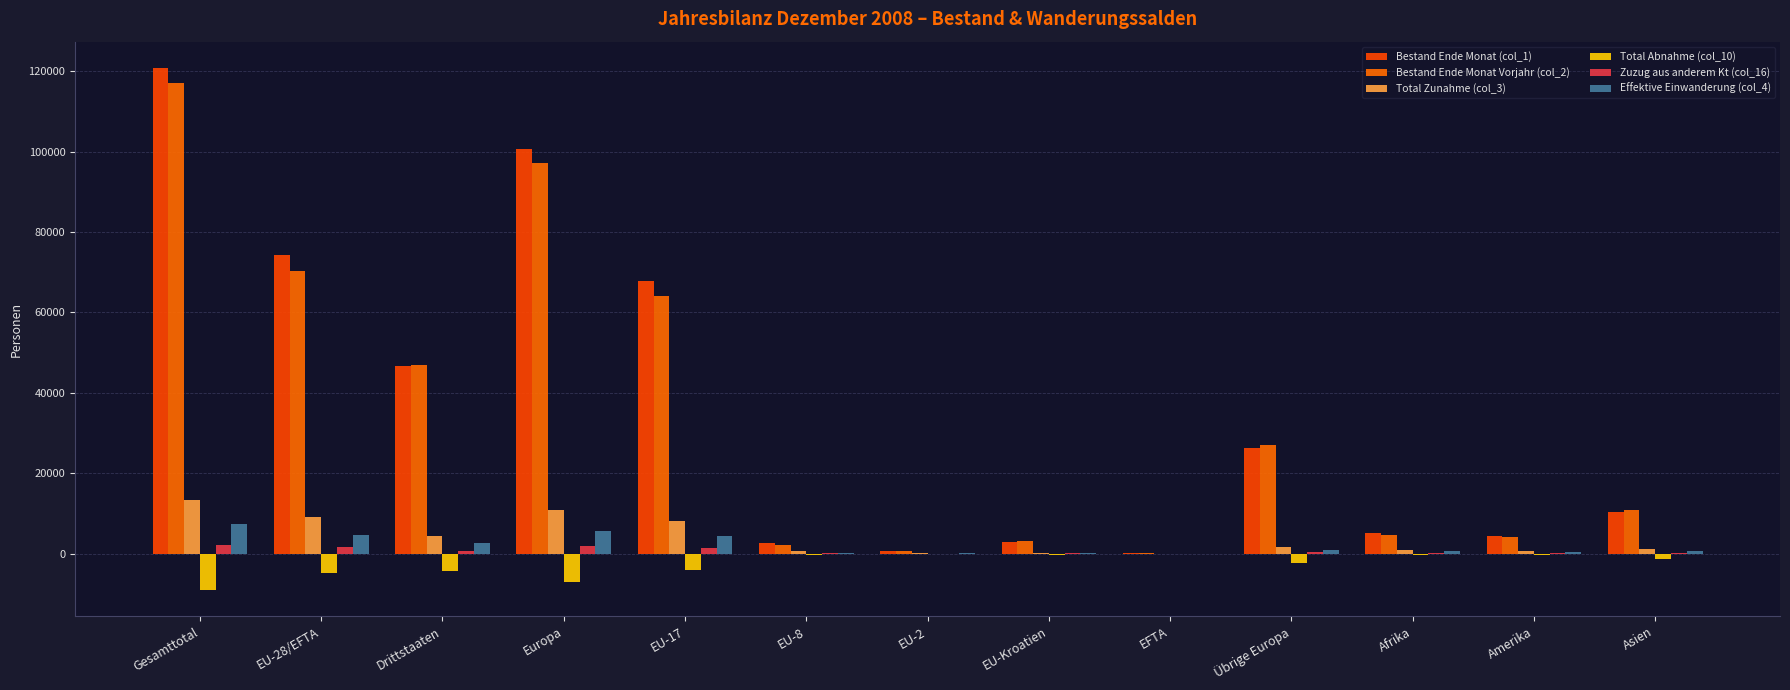

How many groups of bars are there?

13